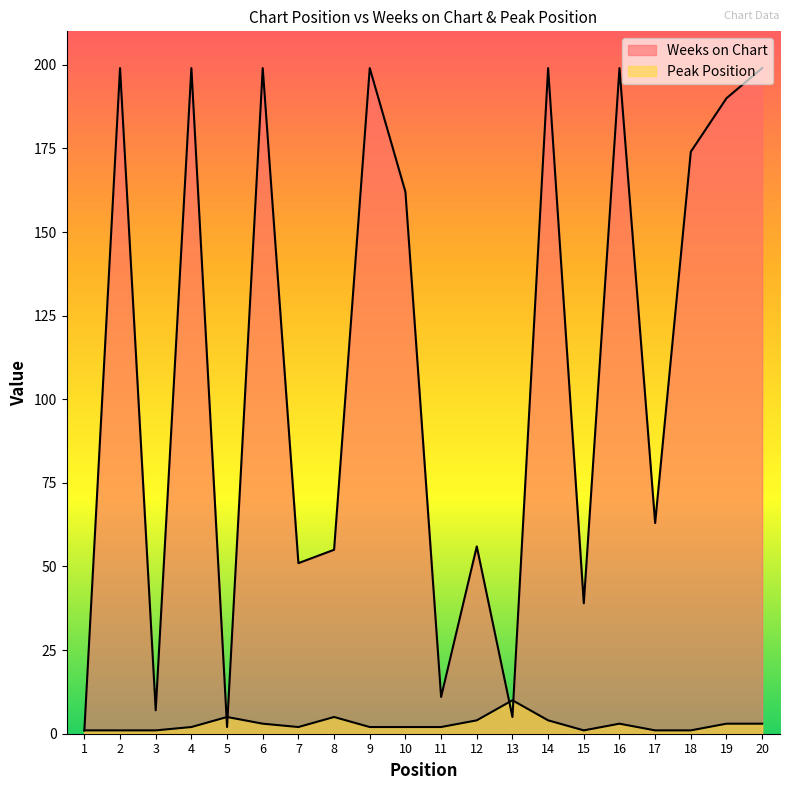

Where is Peak Position nearest to the value 5?

5